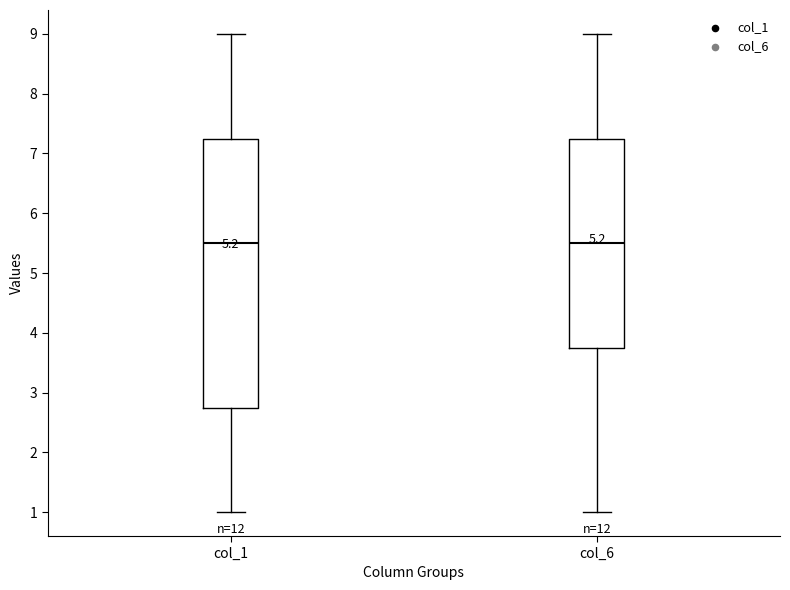

Reading left to right, read every box against the y-axis: the position of its median line, the range the box covers, and the ends of its whiskers. The values are not printed on the chart, so give them approximately, as read against the axis.

col_1: median 5.5, box 2.8 to 7.3, whiskers 1.0 to 9.0
col_6: median 5.5, box 3.8 to 7.3, whiskers 1.0 to 9.0